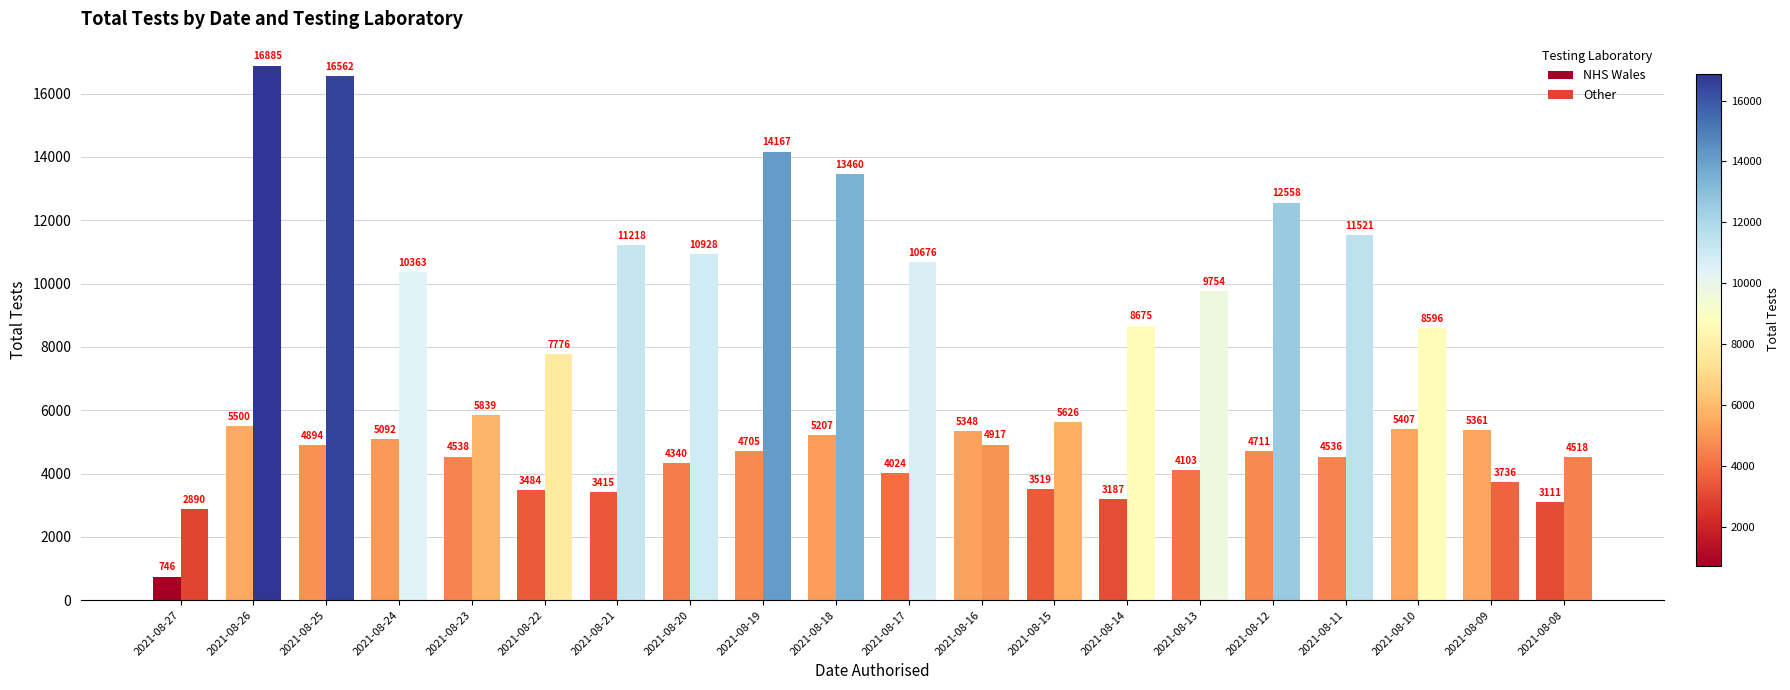

What are all the series names shown in the legend?

NHS Wales, Other